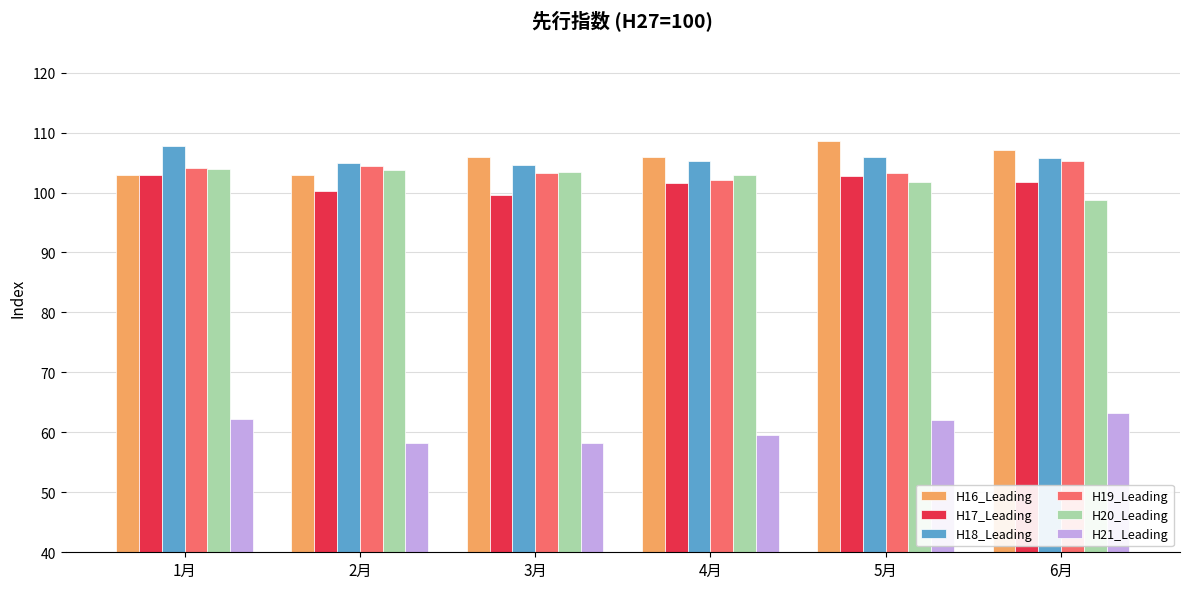

What is the difference between the maximum and minimum values in the H19_Leading series?

3.1